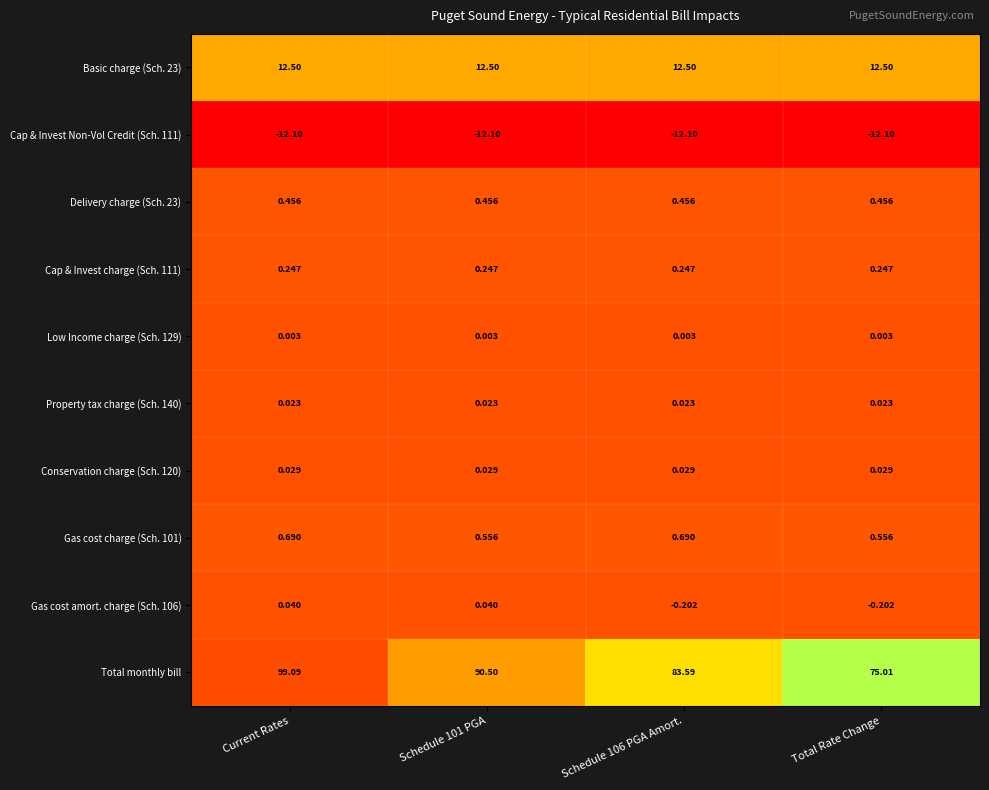

At which category does the chart reach its peak across all series?

Current Rates